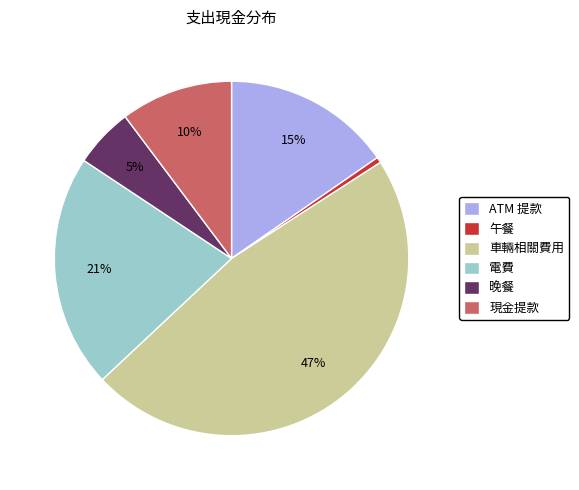

How many segments does this pie chart have?

6